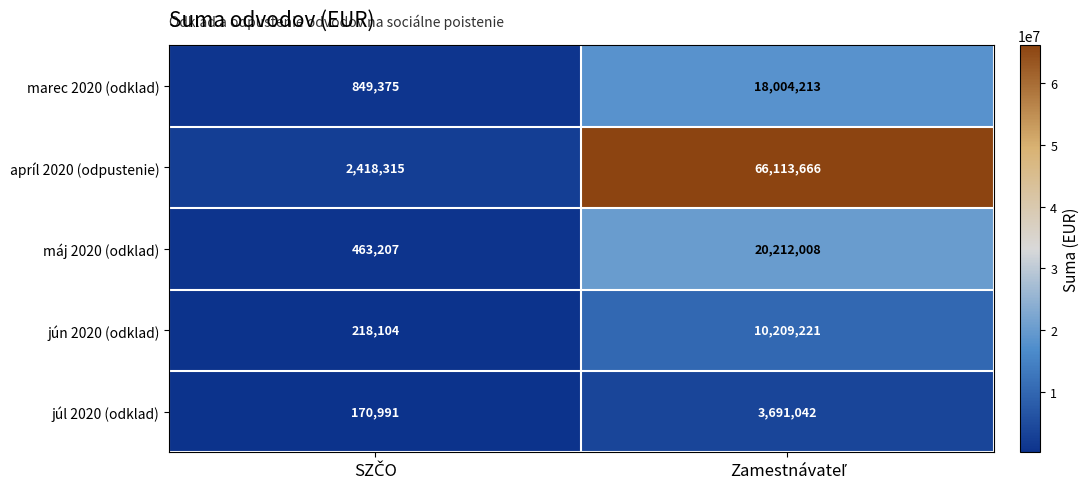

Which series has the largest total across all categories?

apríl 2020 (odpustenie)